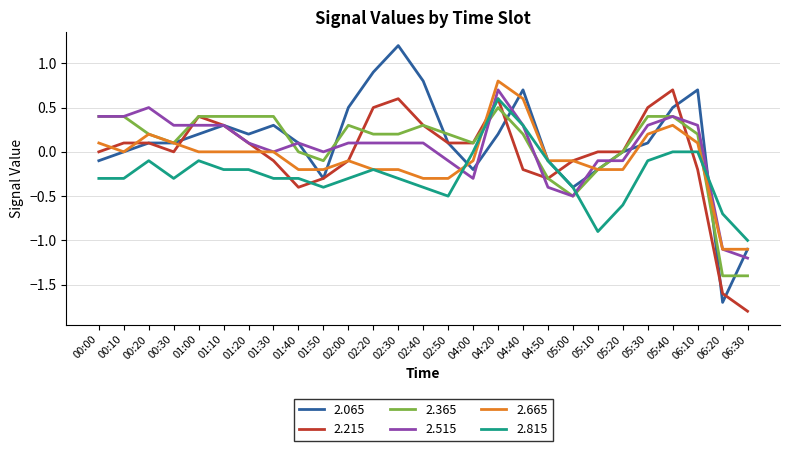

How many distinct data groups are displayed?

6